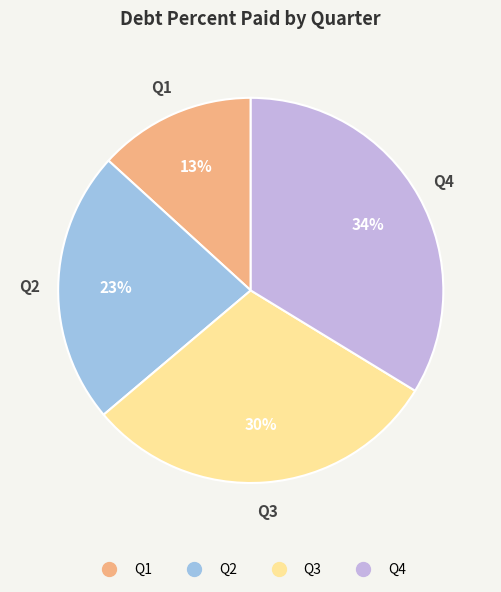

Is there any slice that represents more than half of the pie?

No